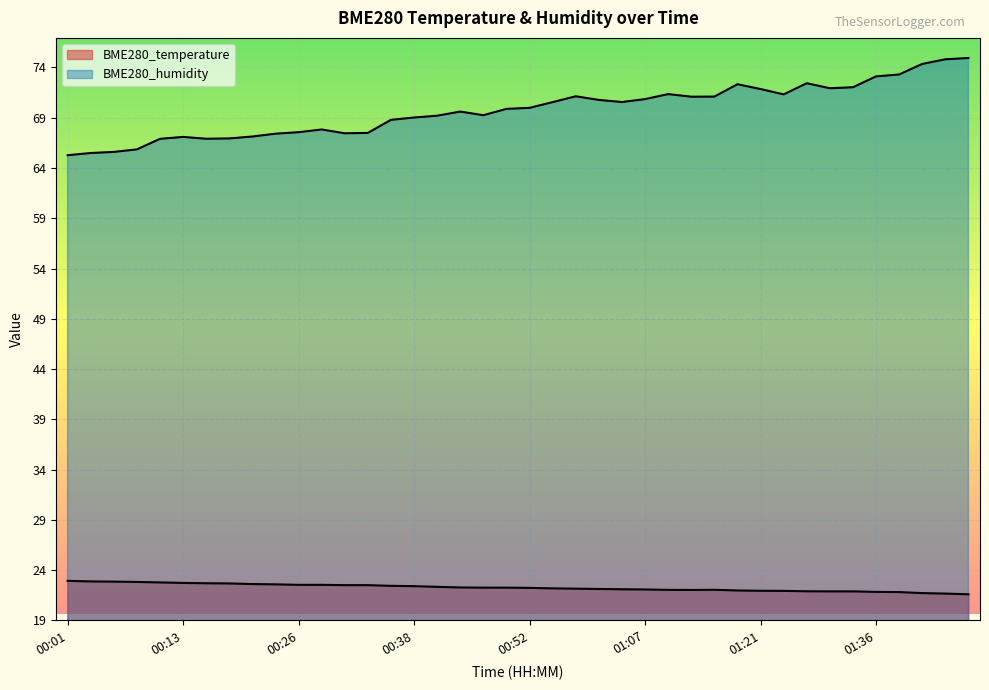

List the series in order of their overall mean, highest first.

BME280_humidity, BME280_temperature